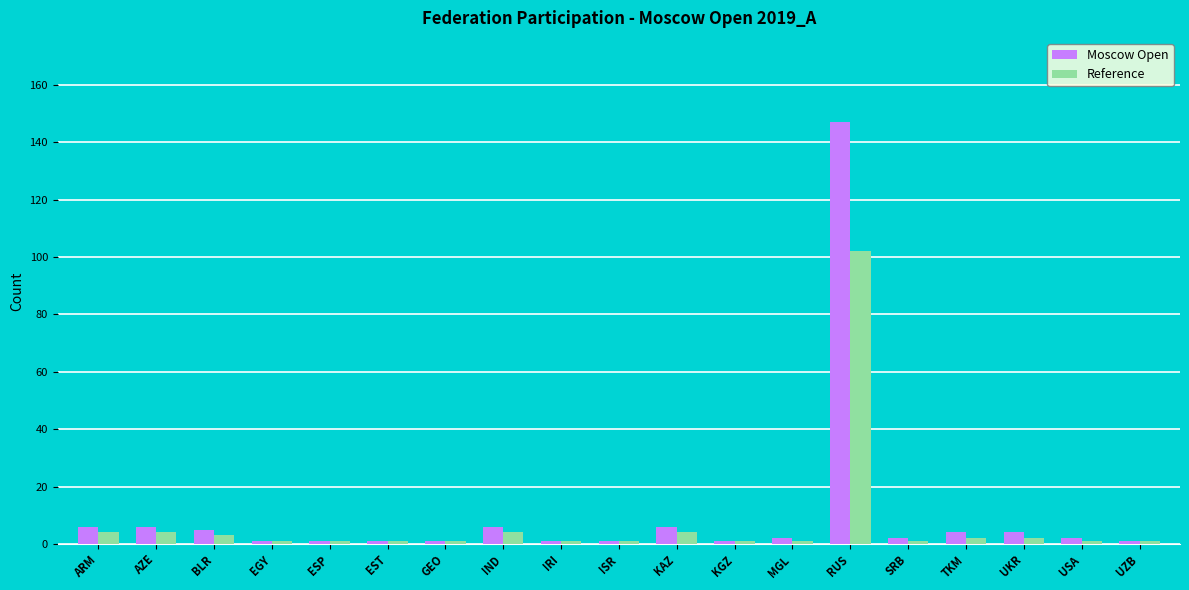

Which series changed the most between AZE and SRB?

Moscow Open